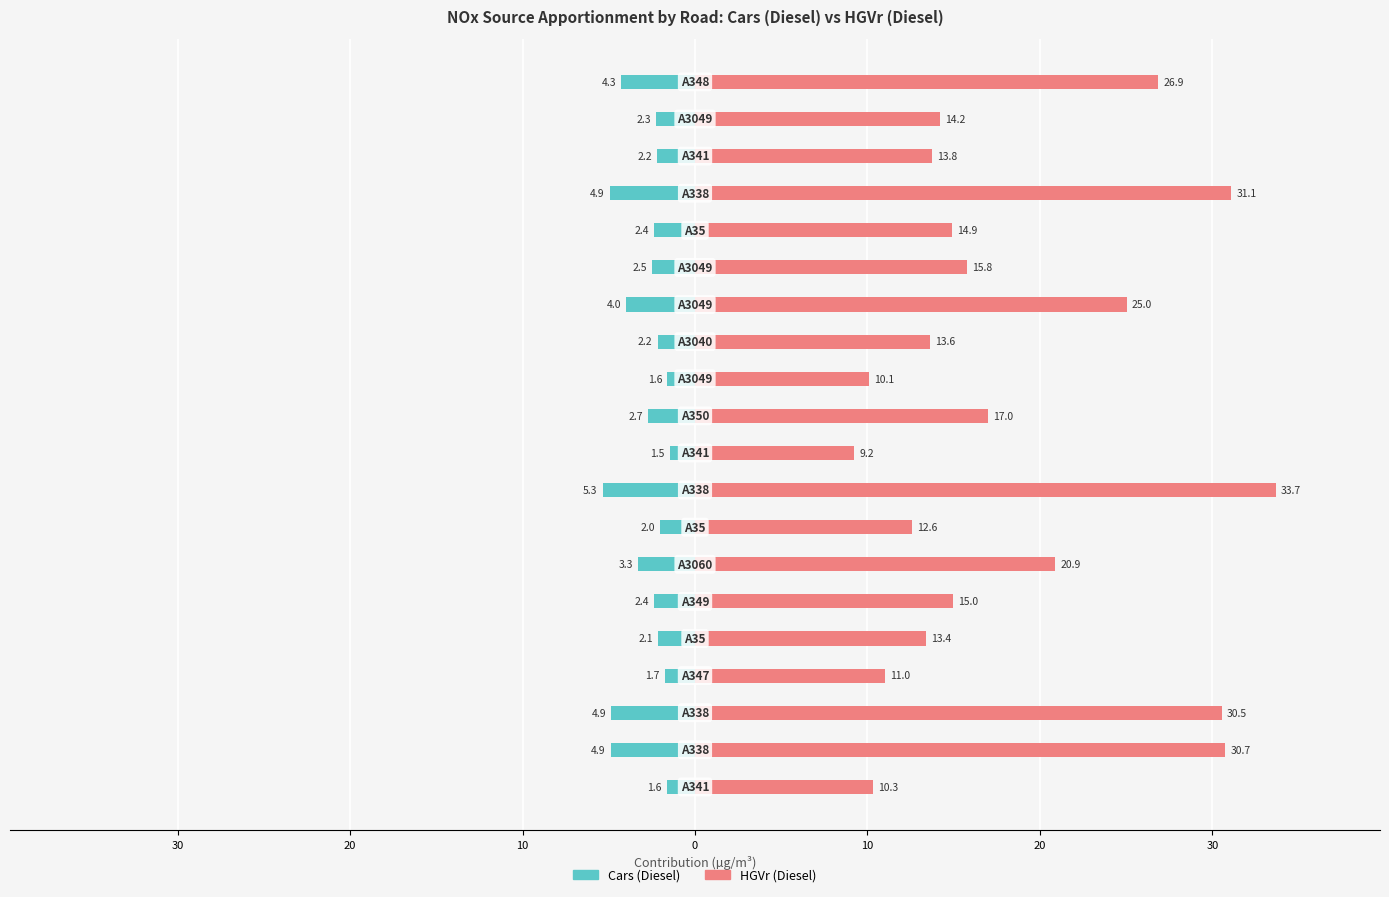

Is the value of HGVr (Diesel) at 13 greater than the value of Cars (Diesel) at 20?

Yes